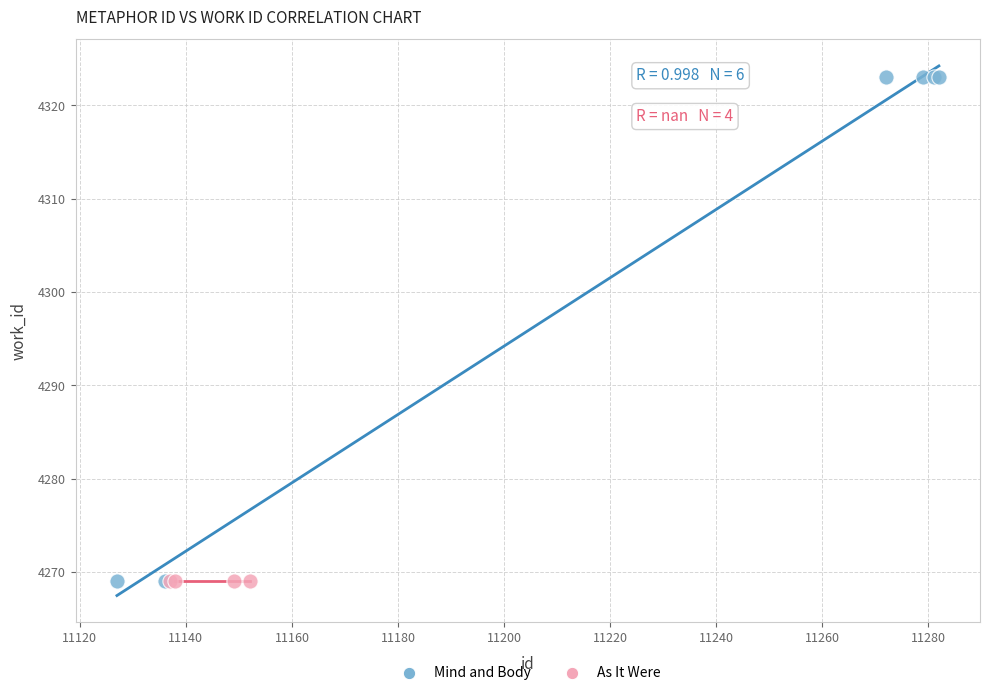

Which series contains the highest Y value?

Mind and Body